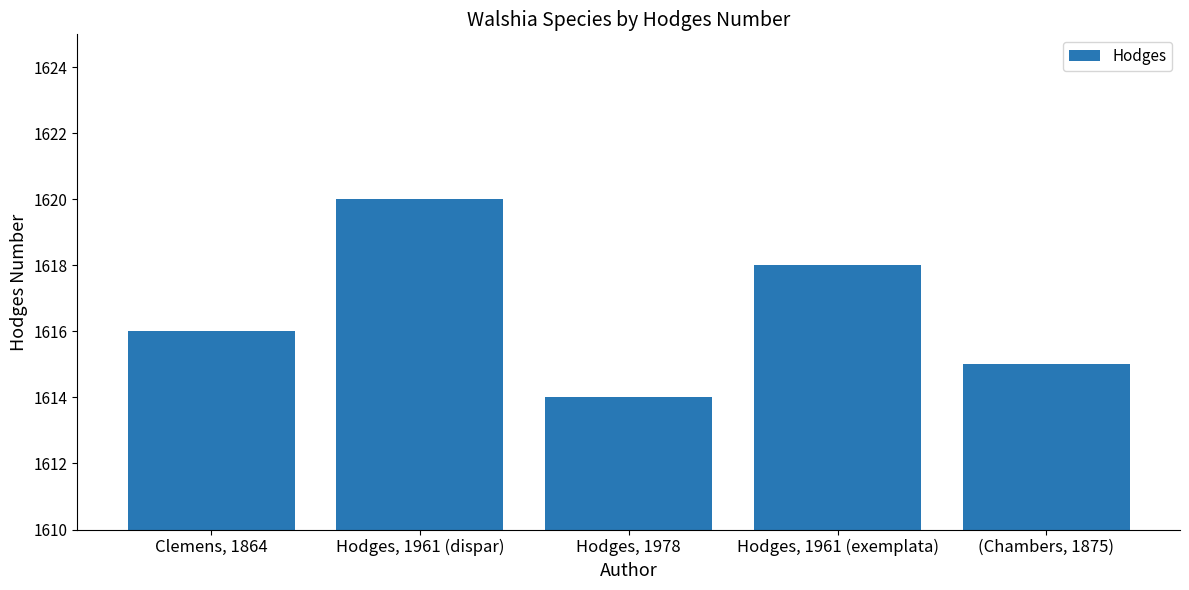

What is the label of the 4th bar from the left?

Hodges, 1961 (exemplata)